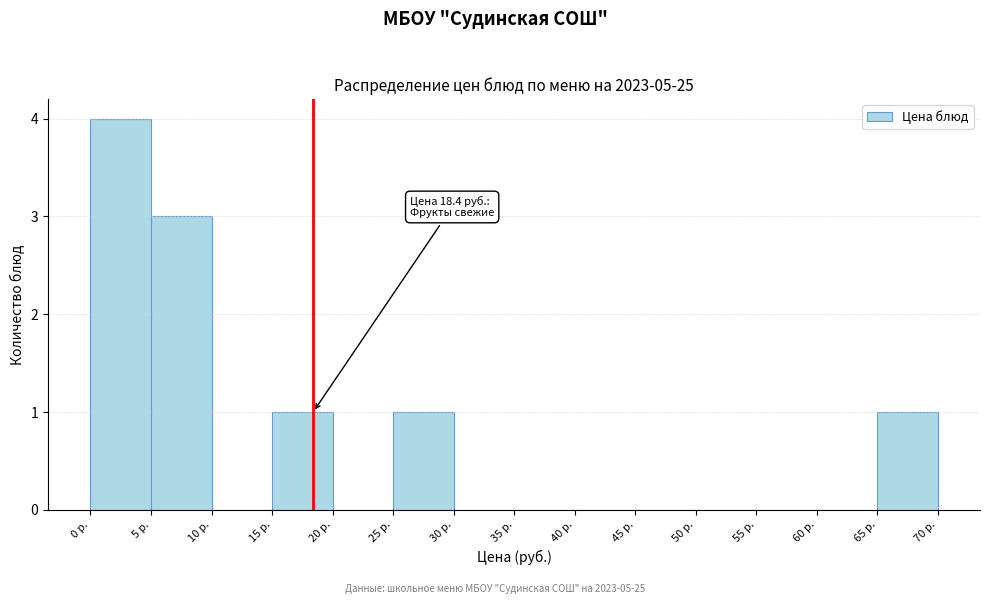

Over which range of the x-axis is the bar tallest?

0 to 5